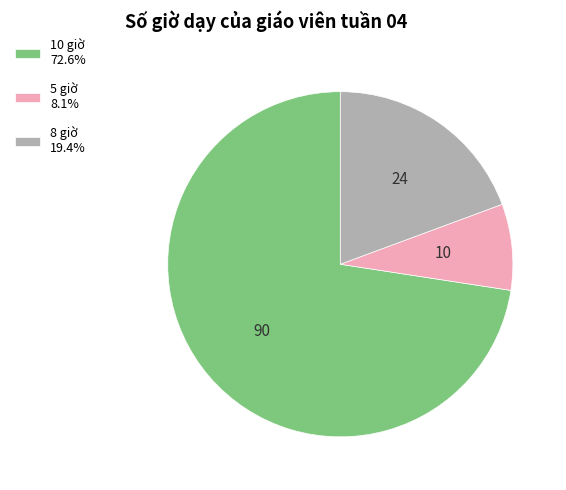

What is the ratio of the value at 10 giờ 72.6% to the value at 8 giờ 19.4%?

3.8